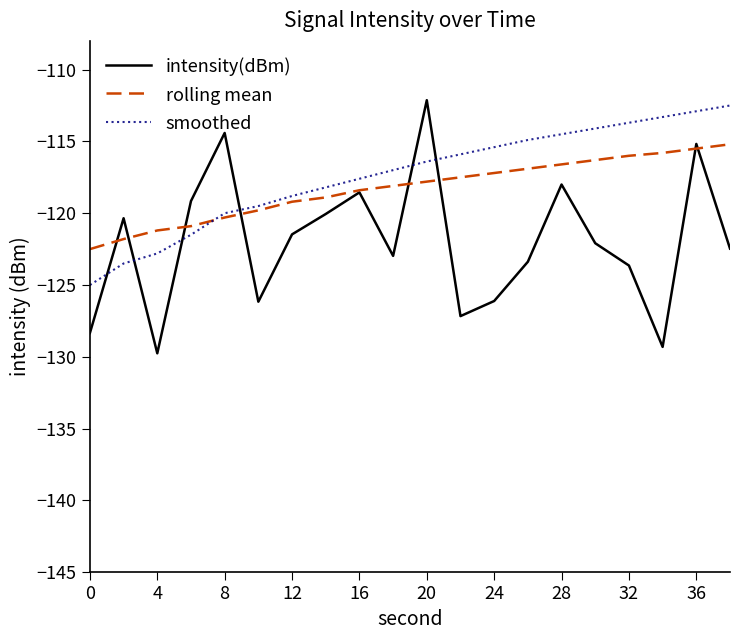

What is the lowest value of the intensity(dBm) series?

-129.8